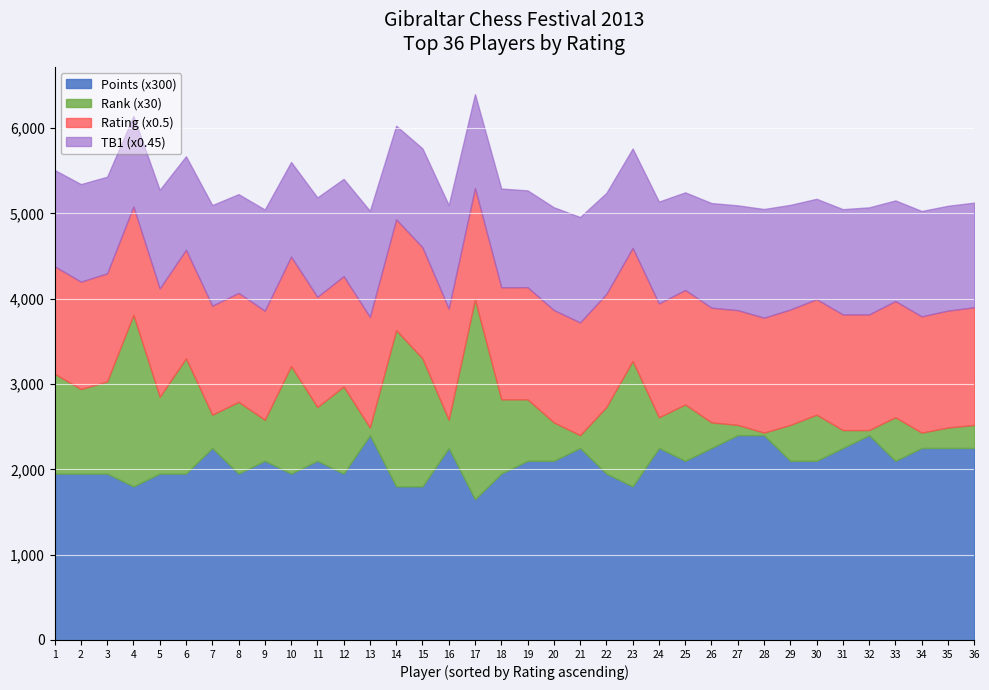

What is the sum of all Points values?

250.0